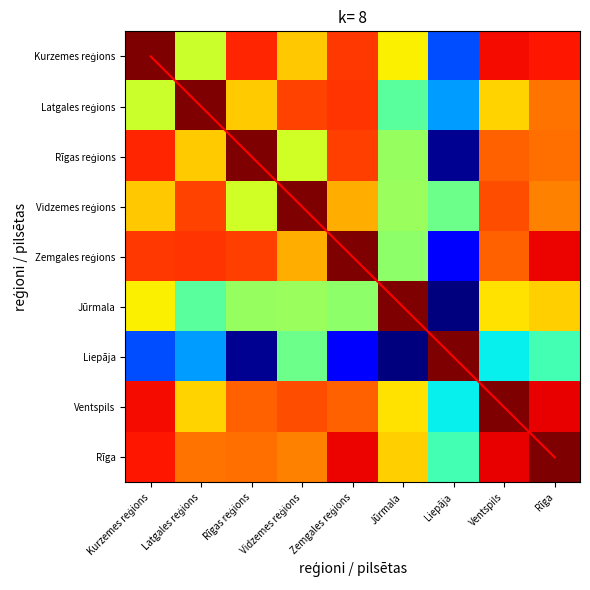

What is the maximum value for Rīga?

1.0